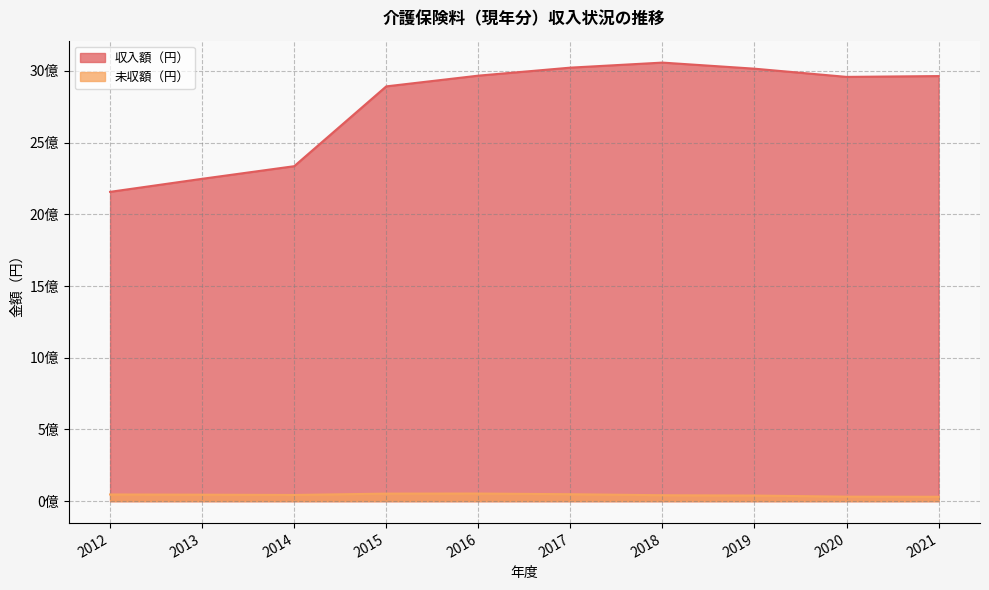

At how many categories does at least one series exceed 757708932?

10